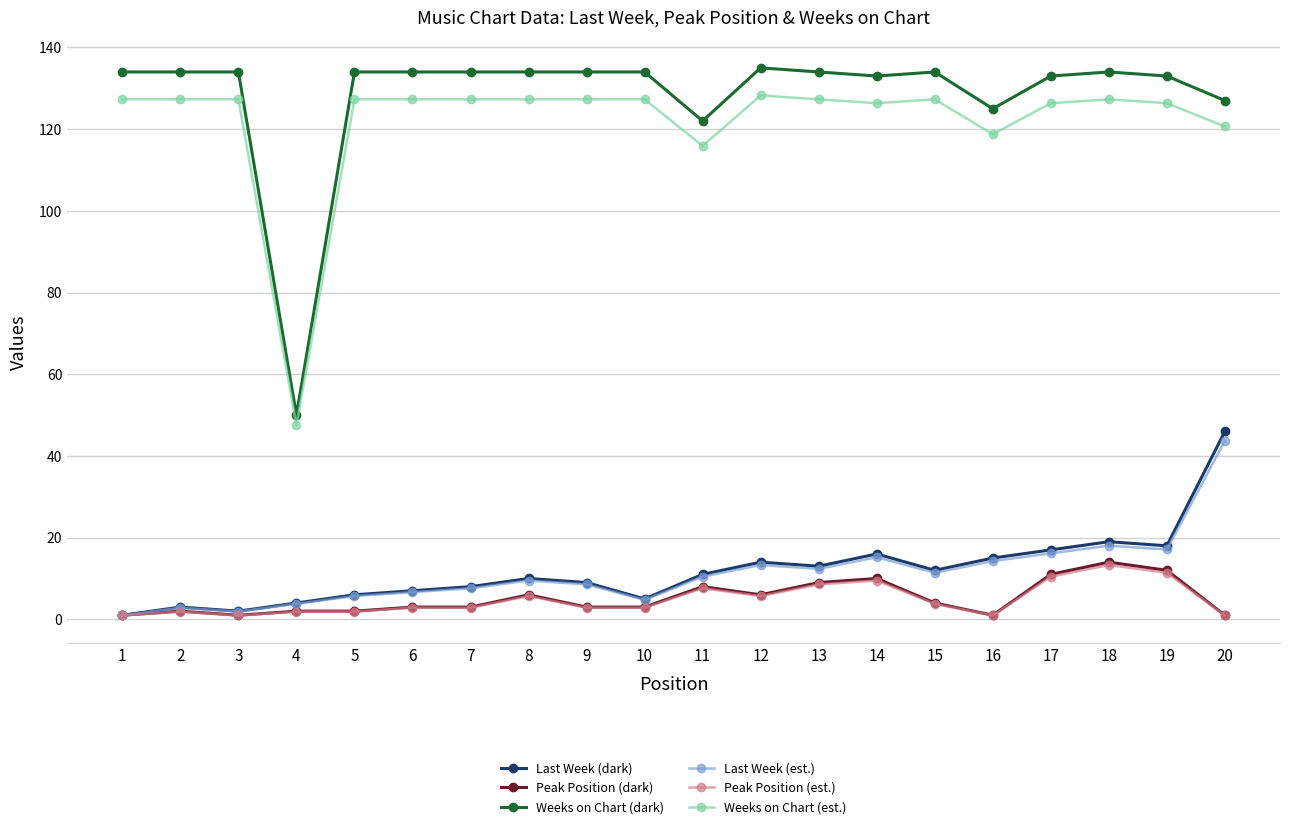

Read the Last Week (est.) value at 18.

18.1